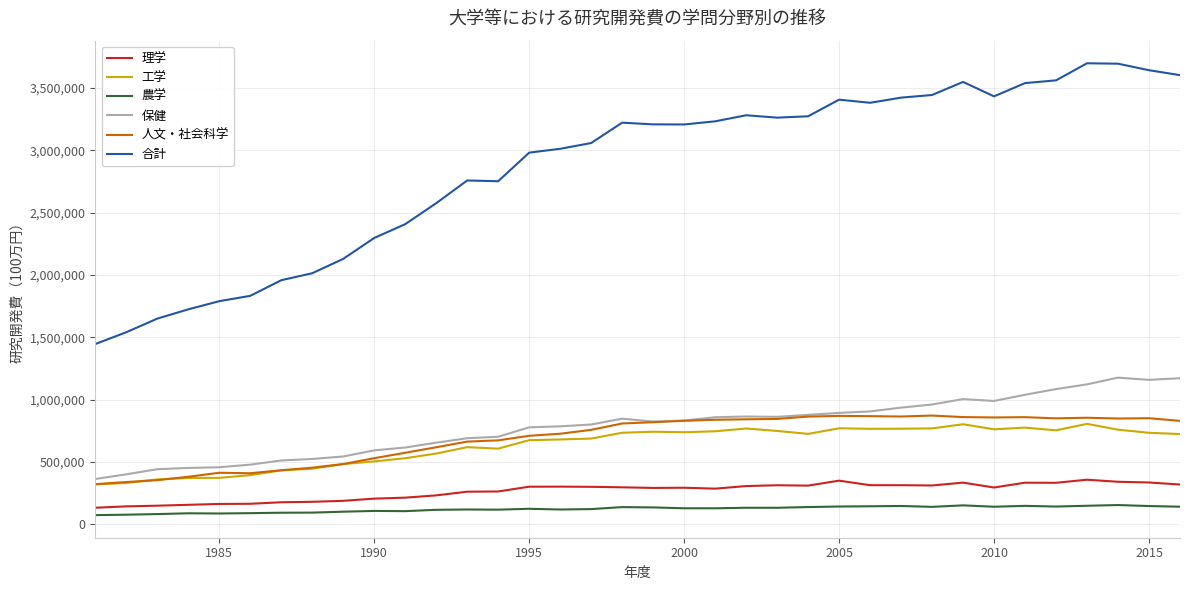

Which series has the largest total across all categories?

合計